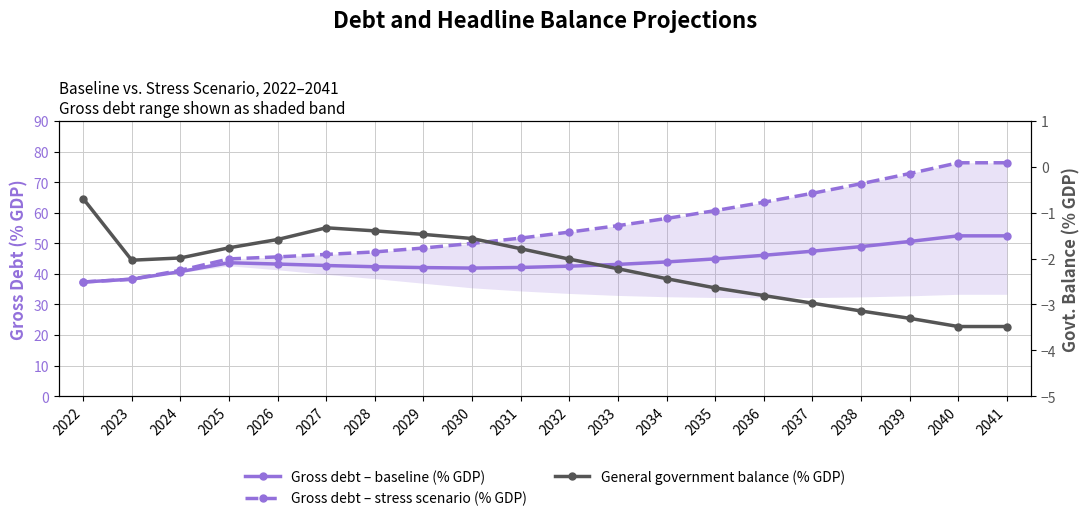

Which category has the highest value in the Gross debt – baseline (% GDP) series?

2040